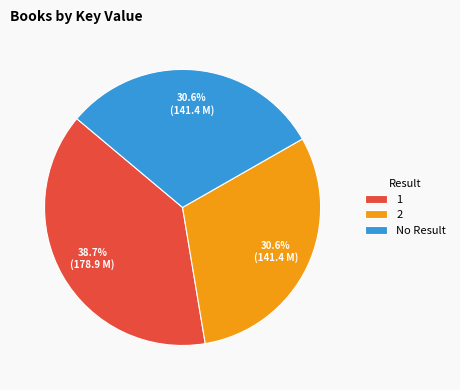

Does No Result represent more than half of the total?

No